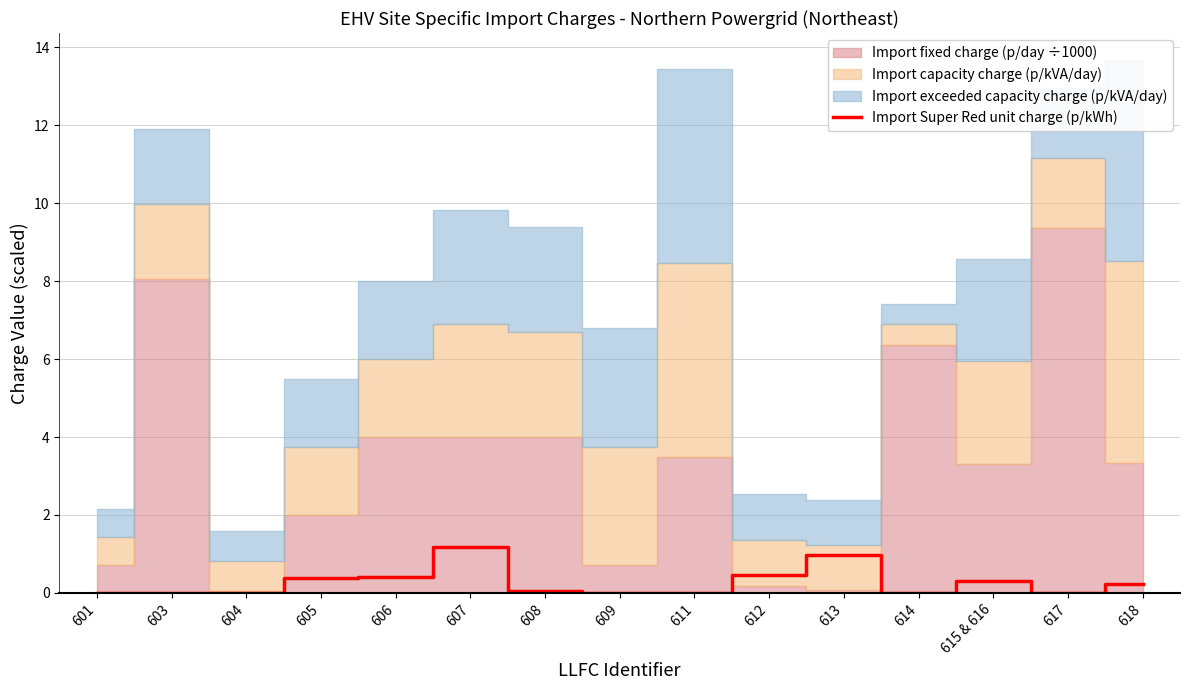

What is the difference between the second highest and minimum values?

1.0